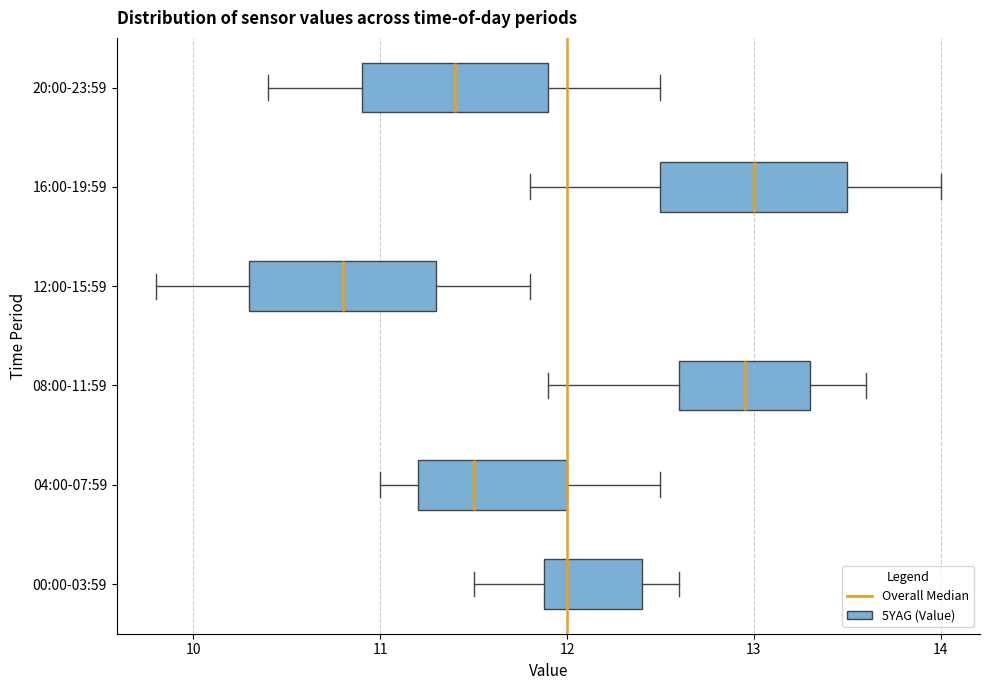

Where does the right whisker of the box for 20:00-23:59 end on the x-axis? The values are not printed on the chart, so give them approximately, as read against the axis.

12.5